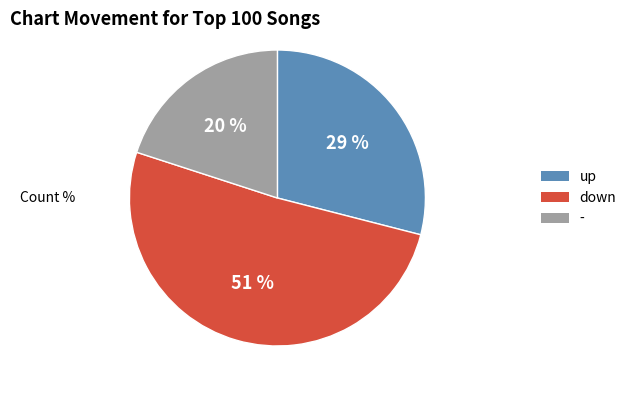

Which category has the smallest portion of the pie?

-